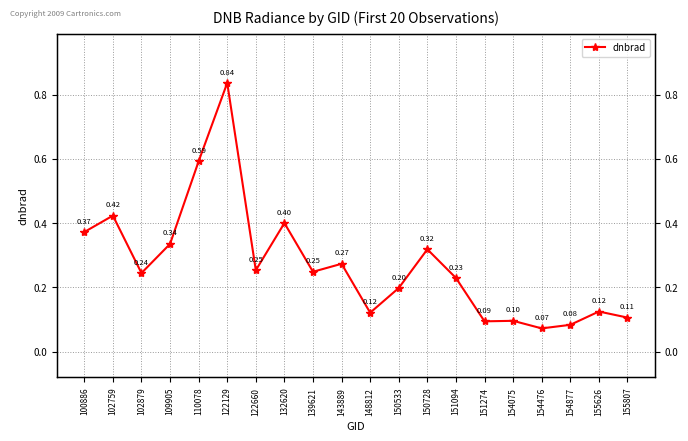

Which has a higher value, 132620 or 155807?

132620